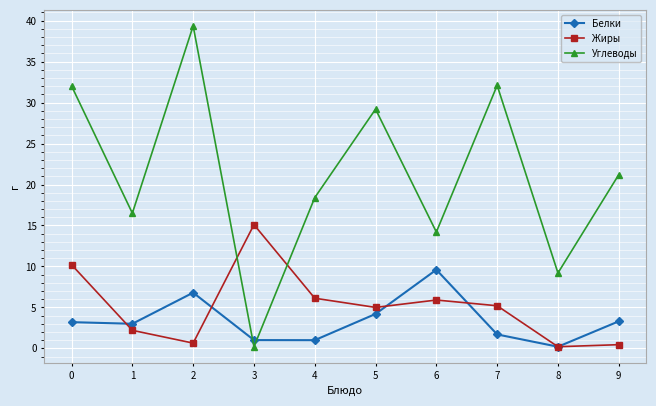

What is the value of the Углеводы point at the 8th from the left?

32.1